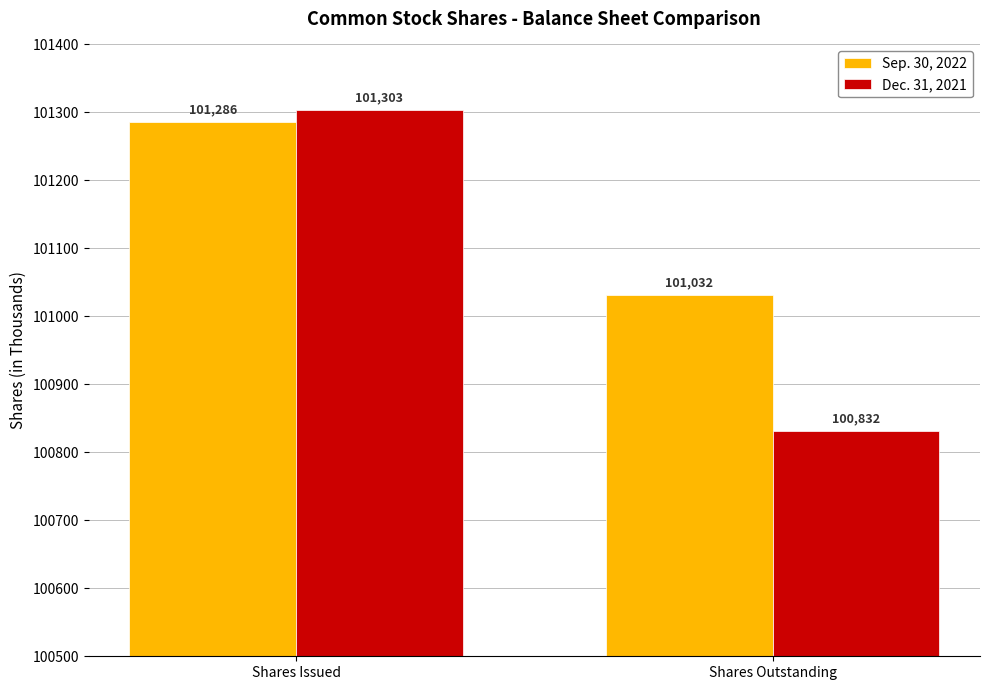

What is the sum of the Sep. 30, 2022 values at Shares Outstanding and Shares Issued?

202318